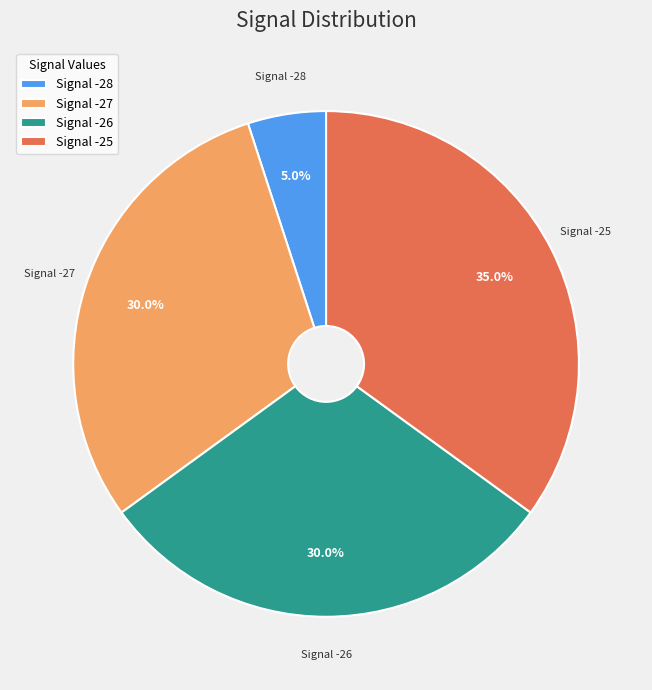

Approximately how many times larger is the value at Signal -25 compared to Signal -26?

1.2